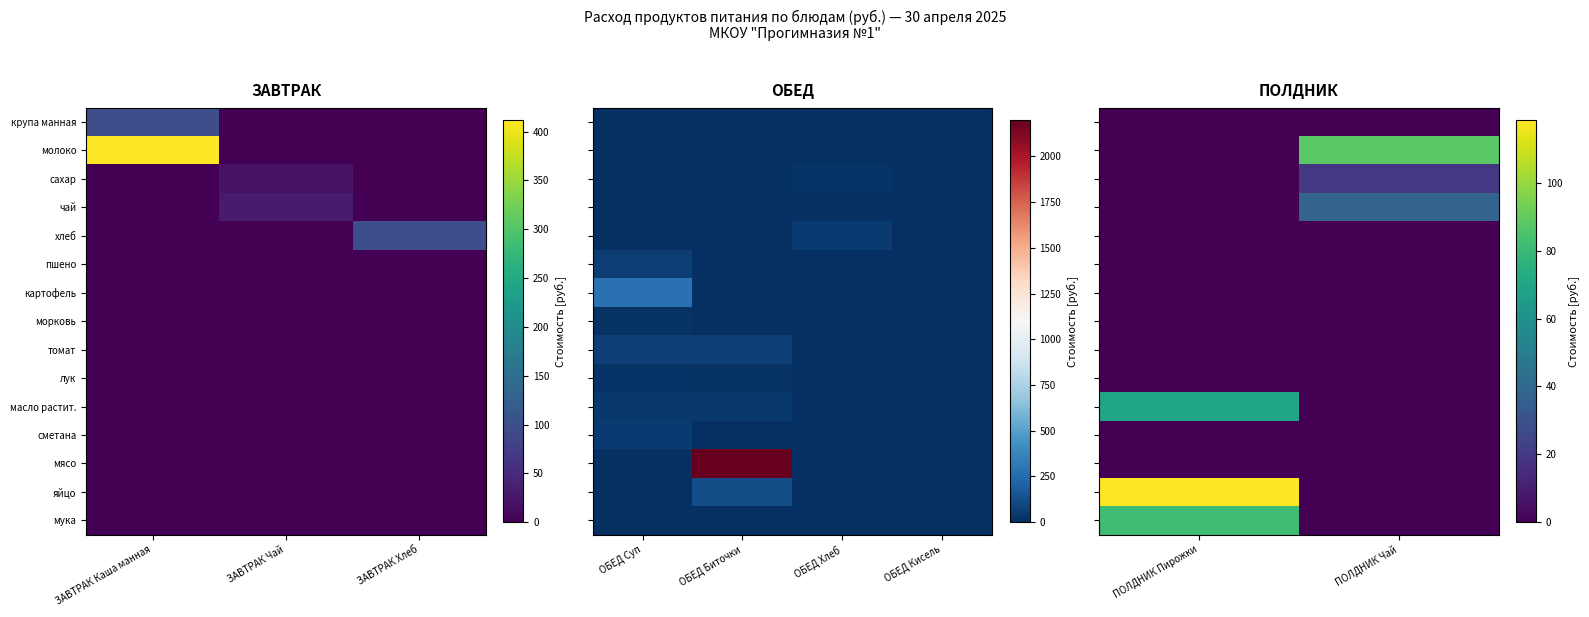

At which label is молоко closest to 44?

ПОЛДНИК Пирожки